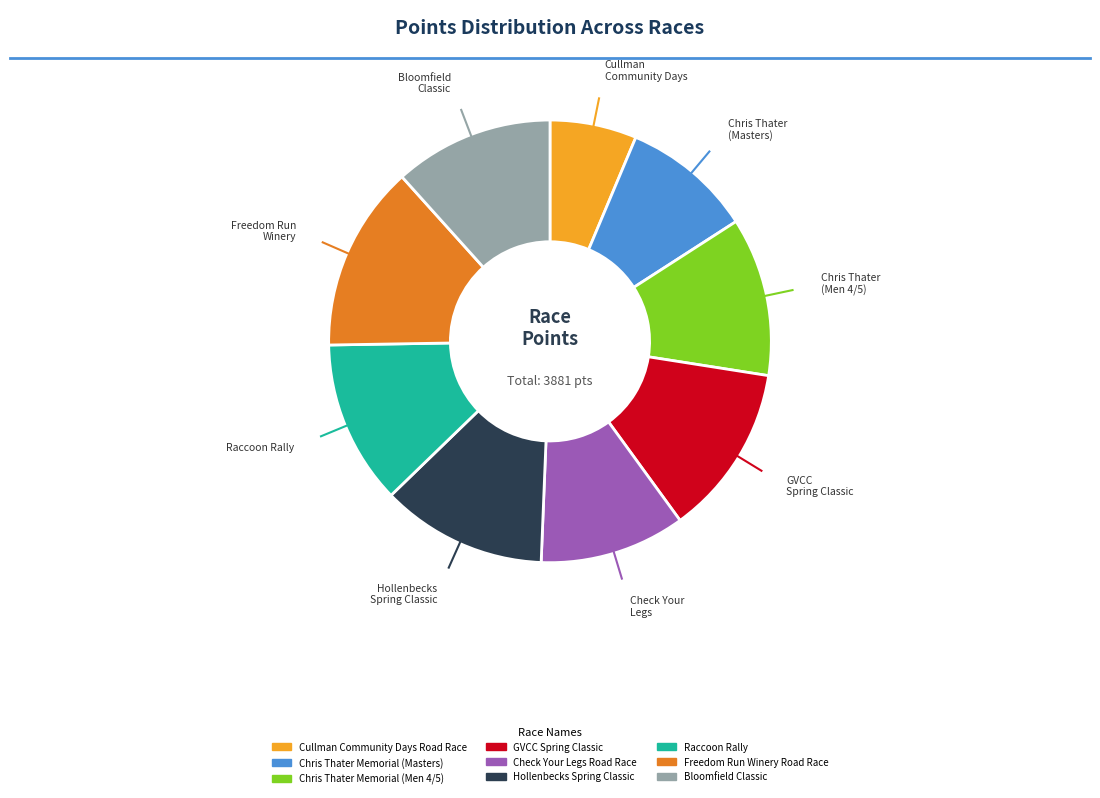

What percentage is the GVCC Spring Classic slice, to the nearest percent?

13%